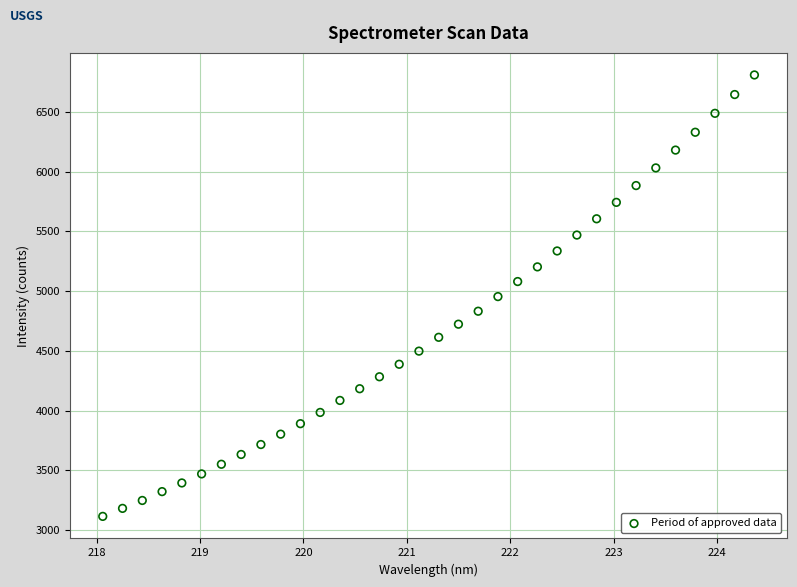

What is the range of X values (max minus min)?

6.3